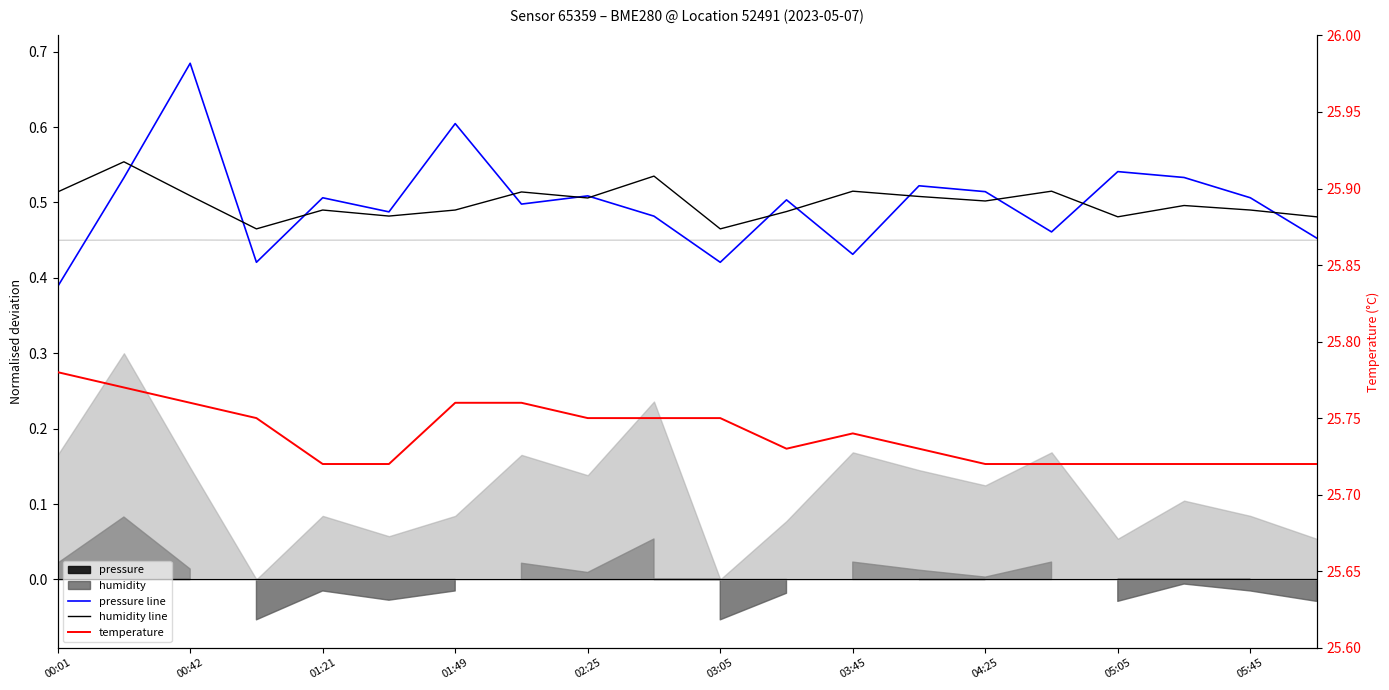

Which label corresponds to the smallest value in the chart?

00:01